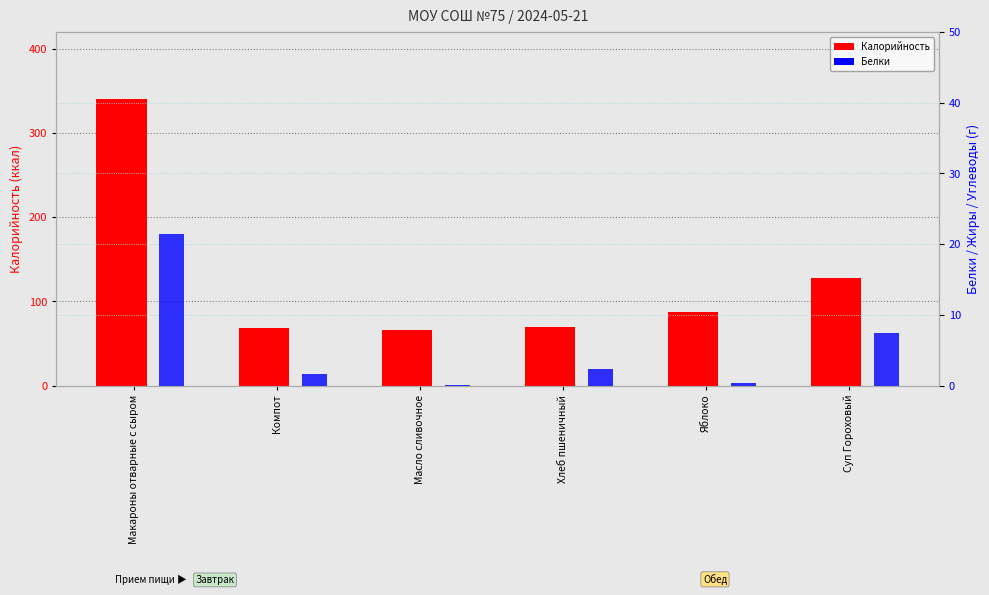

What is the maximum value shown in the chart?

340.9